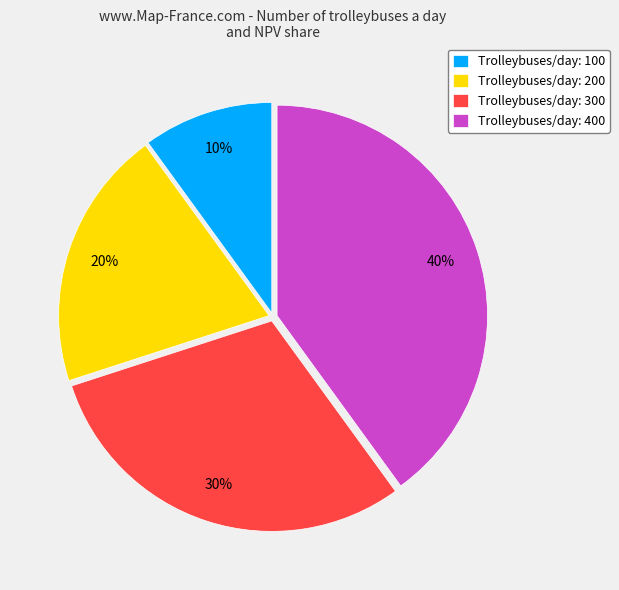

To the nearest percent, what portion does Trolleybuses/day: 400 represent?

40%